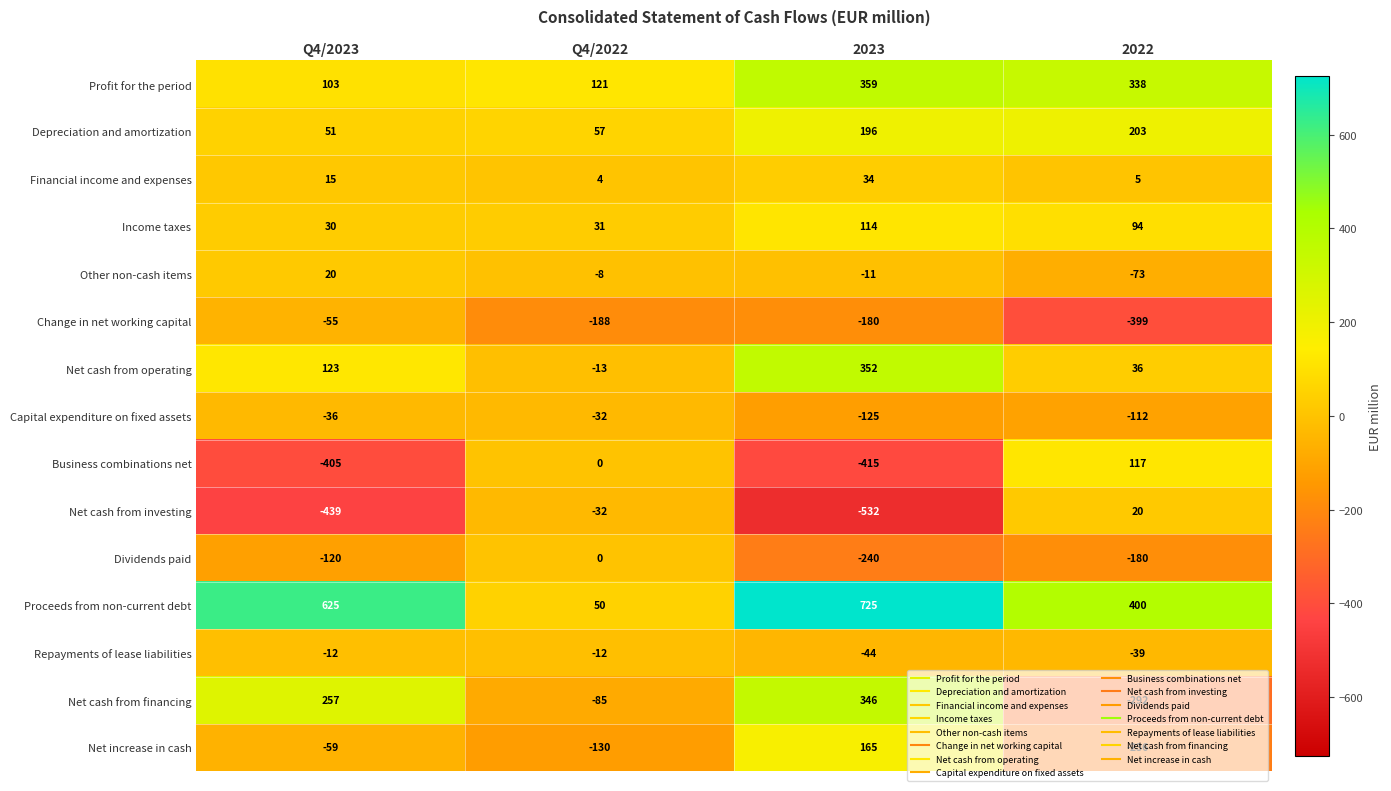

Is it true that Repayments of lease liabilities equals -52 at 2022?

False